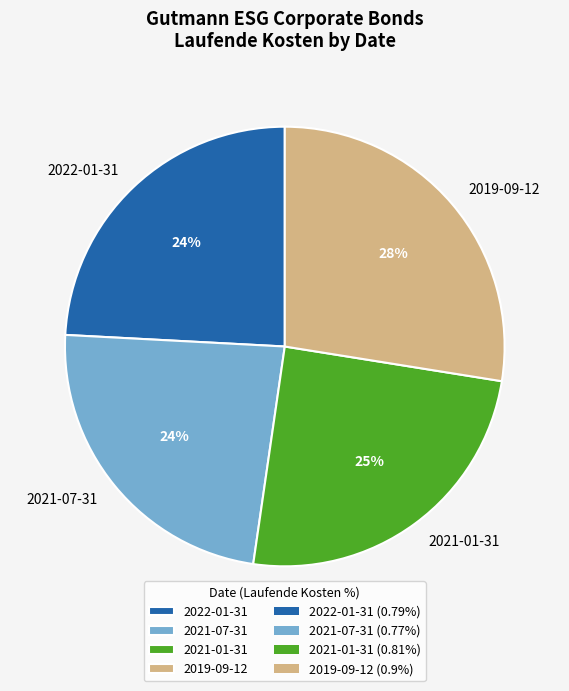

Between 2021-07-31 and 2019-09-12, which is larger?

2019-09-12